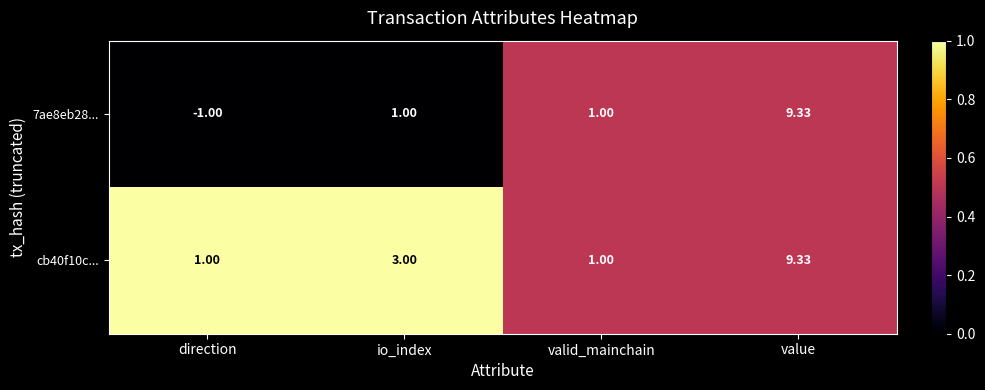

At which category is the sum across all series the highest?

value